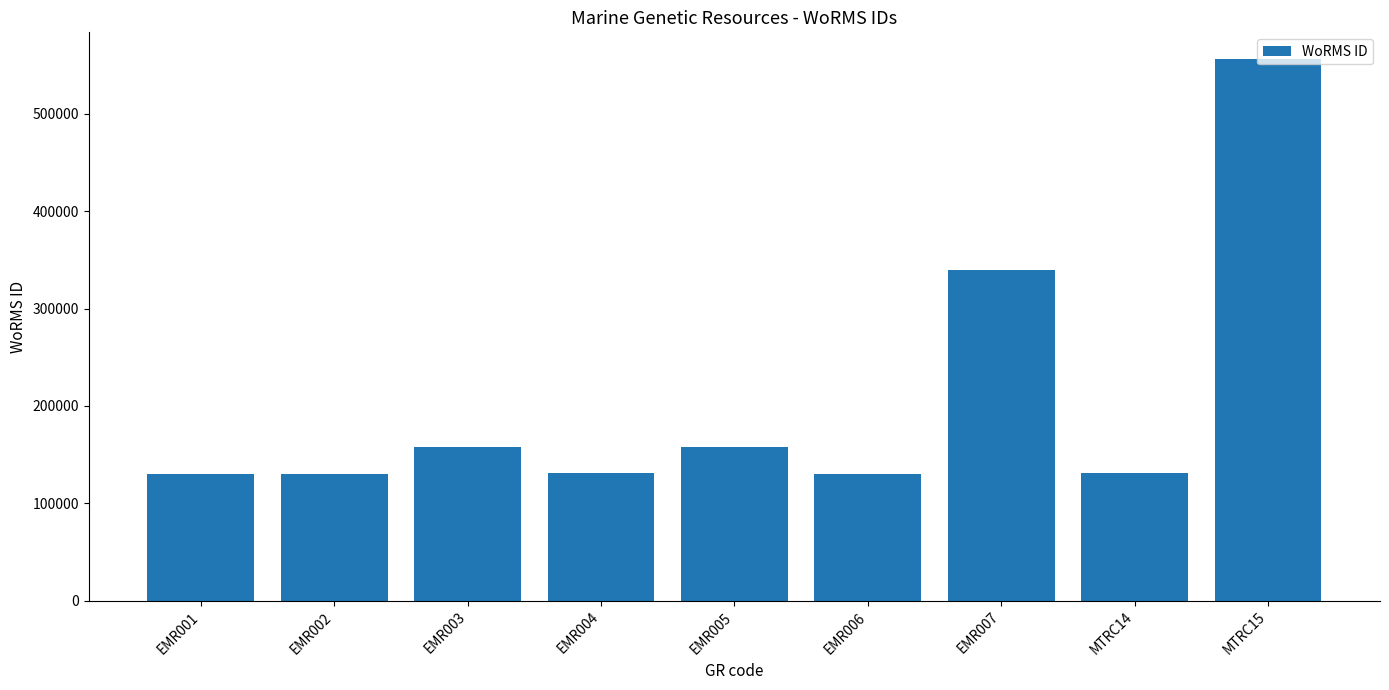

What is the label of the 8th bar from the left?

MTRC14